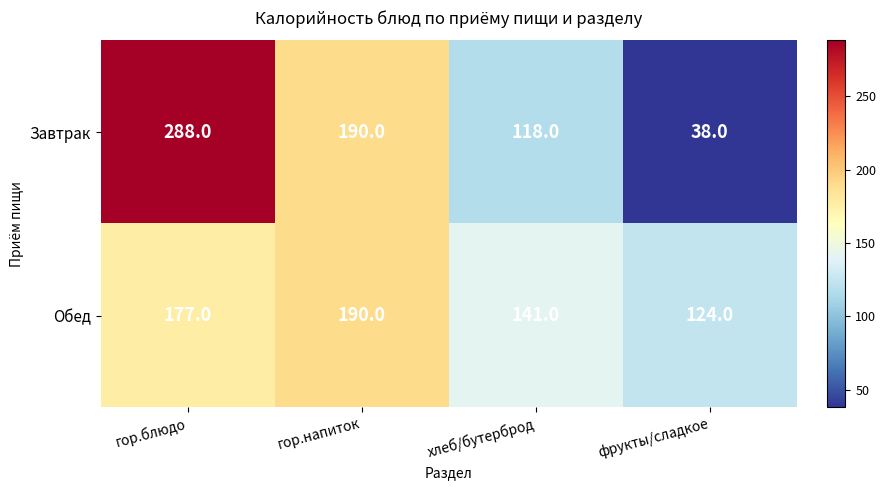

Between гор.блюдо and гор.напиток, which series saw the biggest shift?

Завтрак